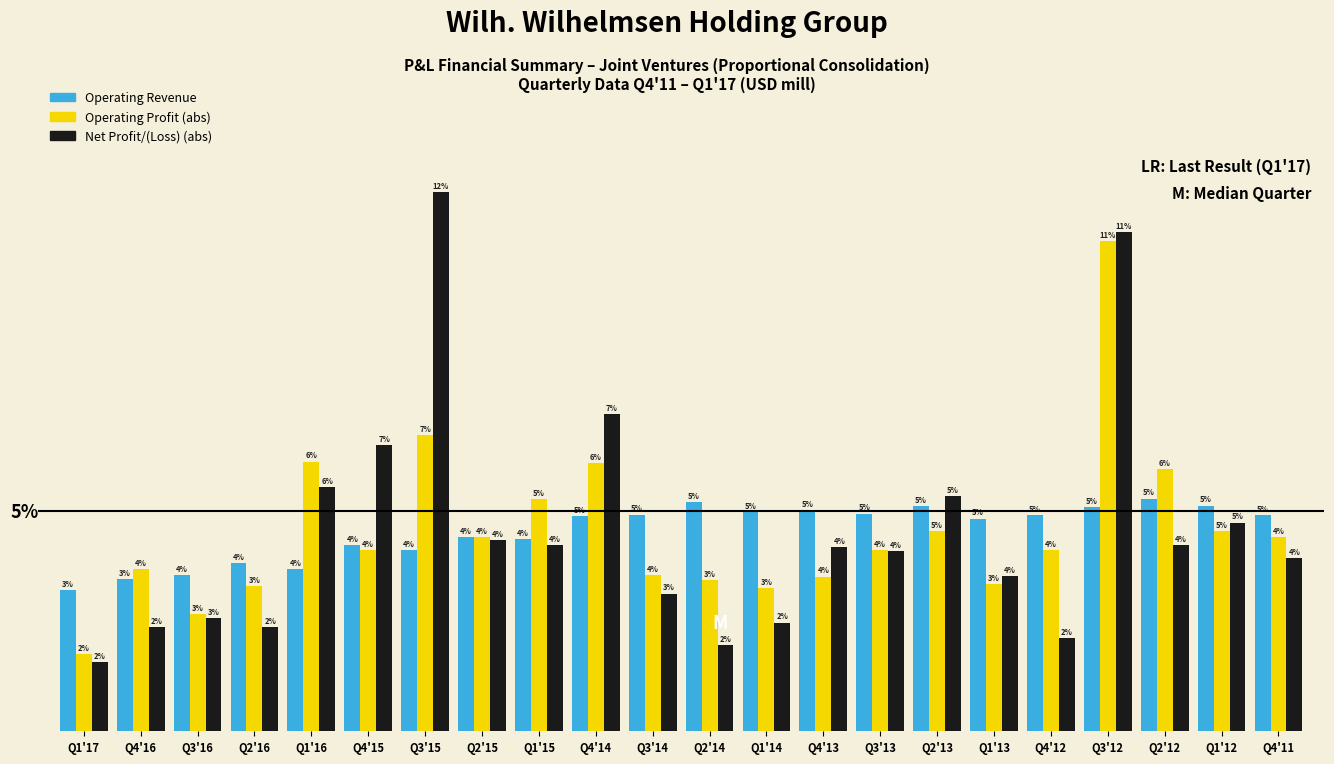

What are all the series names shown in the legend?

Operating Revenue, Operating Profit (abs), Net Profit/(Loss) (abs)